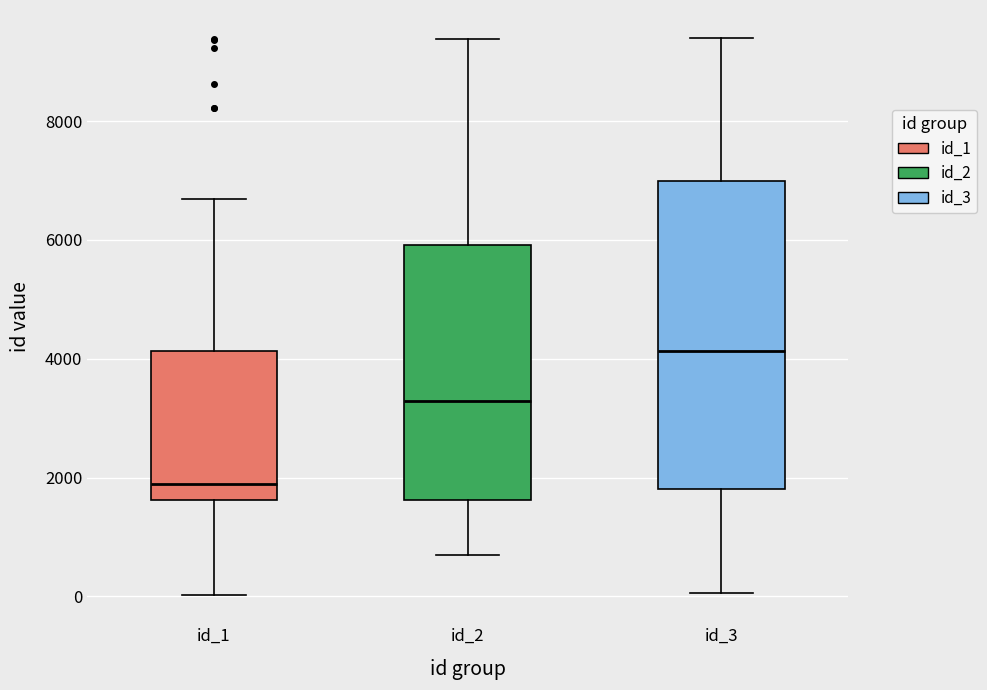

Reading left to right, read every box against the y-axis: the position of its median line, the range the box covers, and the ends of its whiskers. The values are not printed on the chart, so give them approximately, as read against the axis.

id_1: median 1800, box 1600 to 4200, whiskers 0 to 6600
id_2: median 3200, box 1600 to 6000, whiskers 600 to 9400
id_3: median 4200, box 1800 to 7000, whiskers 0 to 9400